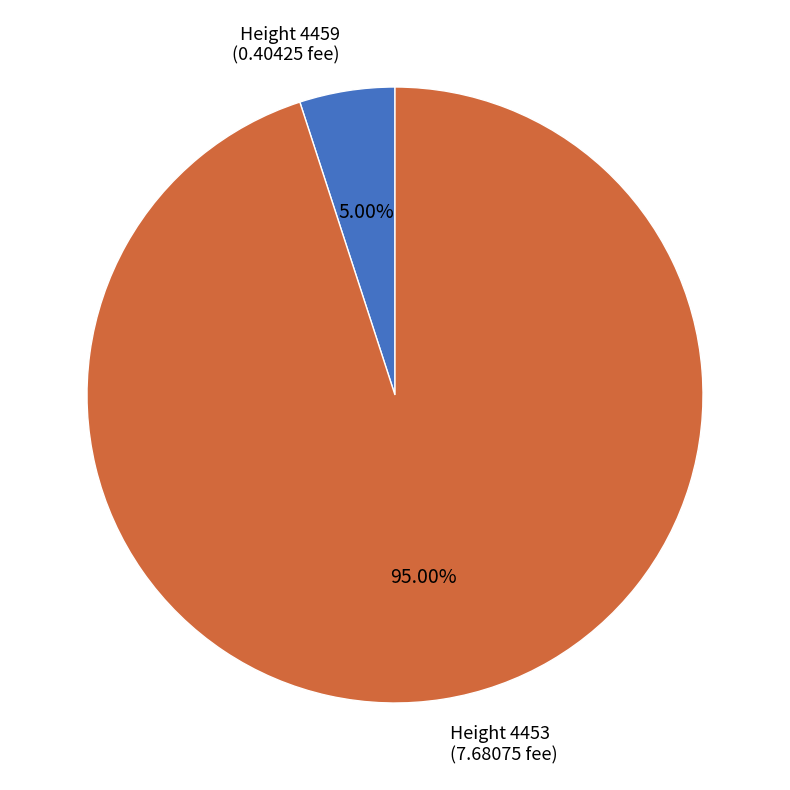

Which has a higher value, Height 4453 or Height 4459?

Height 4453